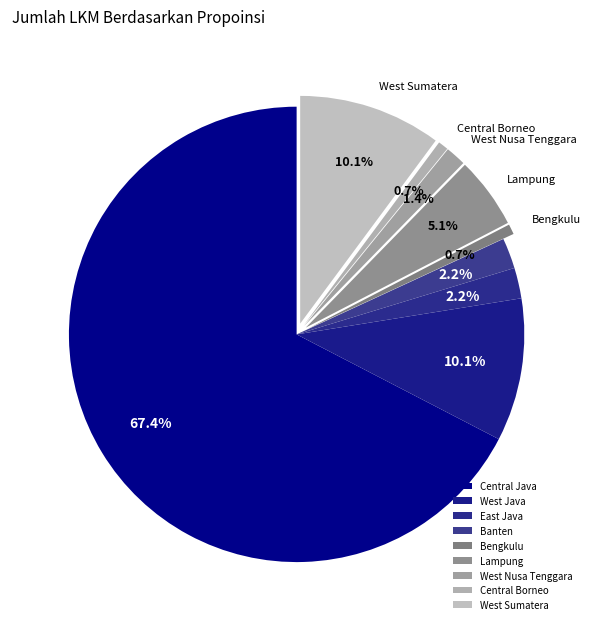

What percentage is the Bengkulu slice, to the nearest percent?

1%